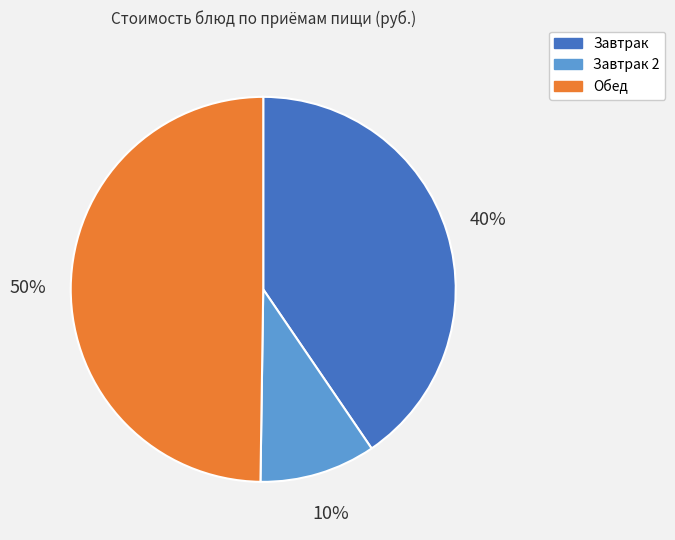

How many segments does this pie chart have?

3